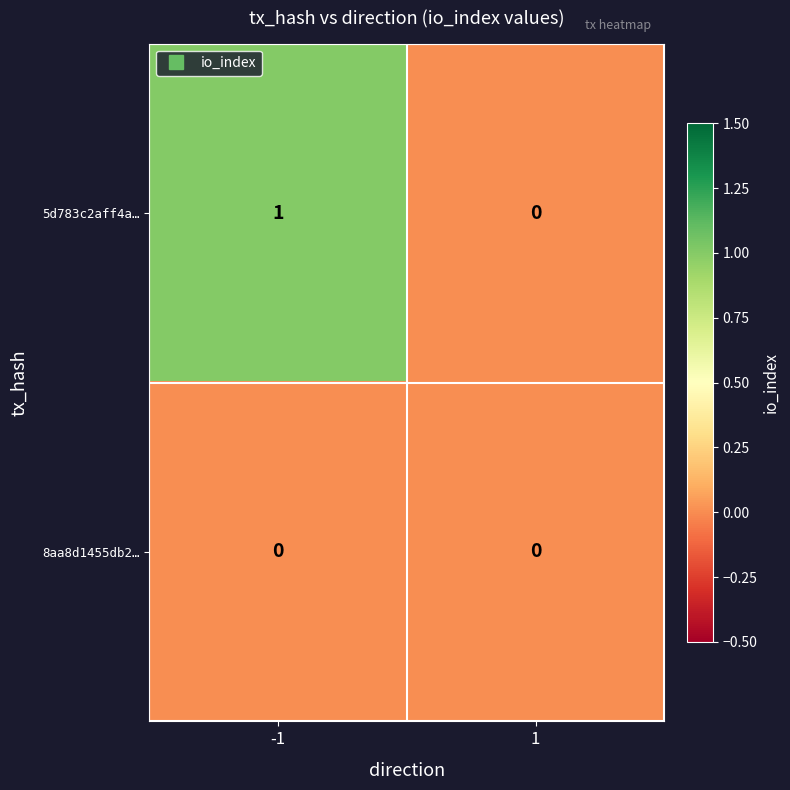

Is it true that 5d783c2aff4a… equals 0 at 1?

True